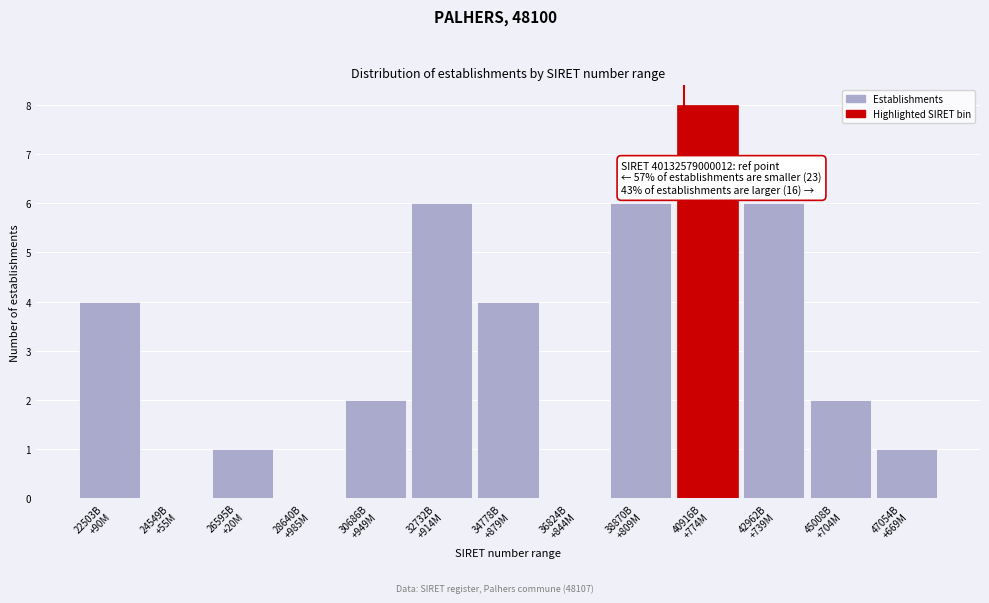

What is the greatest value displayed?

8